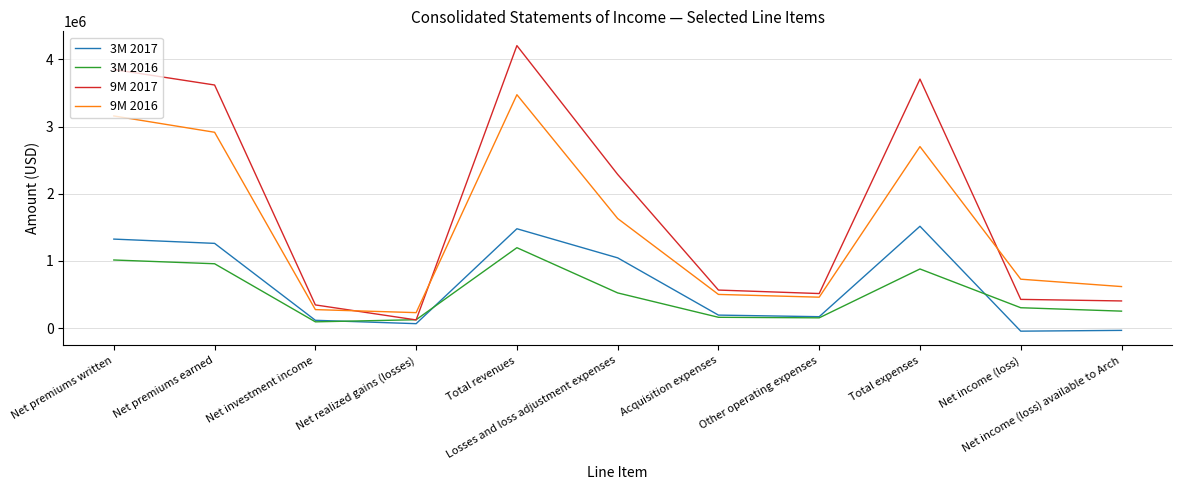

List the series in order of their peak value, lowest first.

3M 2016, 3M 2017, 9M 2016, 9M 2017